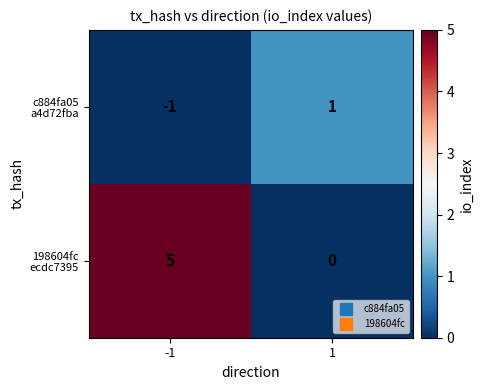

At which category is the sum across all series the highest?

-1